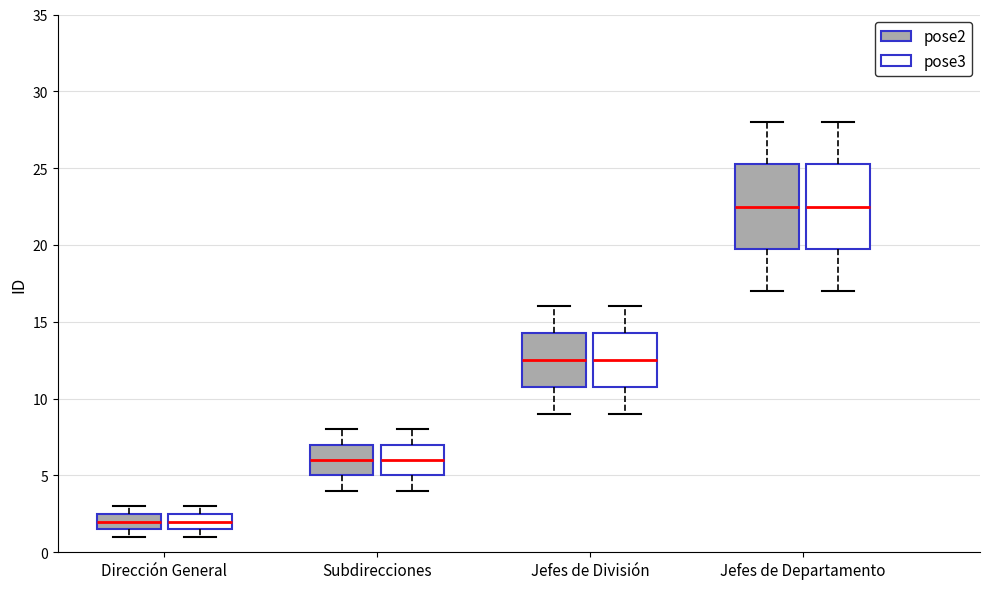

Reading left to right, read every box against the y-axis: the position of its median line, the range the box covers, and the ends of its whiskers. The values are not printed on the chart, so give them approximately, as read against the axis.

Dirección General (pose2): median 2.0, box 1.5 to 2.5, whiskers 1.0 to 3.0
Dirección General (pose3): median 2.0, box 1.5 to 2.5, whiskers 1.0 to 3.0
Subdirecciones (pose2): median 6.0, box 5.0 to 7.0, whiskers 4.0 to 8.0
Subdirecciones (pose3): median 6.0, box 5.0 to 7.0, whiskers 4.0 to 8.0
Jefes de División (pose2): median 12.5, box 11.0 to 14.5, whiskers 9.0 to 16.0
Jefes de División (pose3): median 12.5, box 11.0 to 14.5, whiskers 9.0 to 16.0
Jefes de Departamento (pose2): median 22.5, box 20.0 to 25.5, whiskers 17.0 to 28.0
Jefes de Departamento (pose3): median 22.5, box 20.0 to 25.5, whiskers 17.0 to 28.0